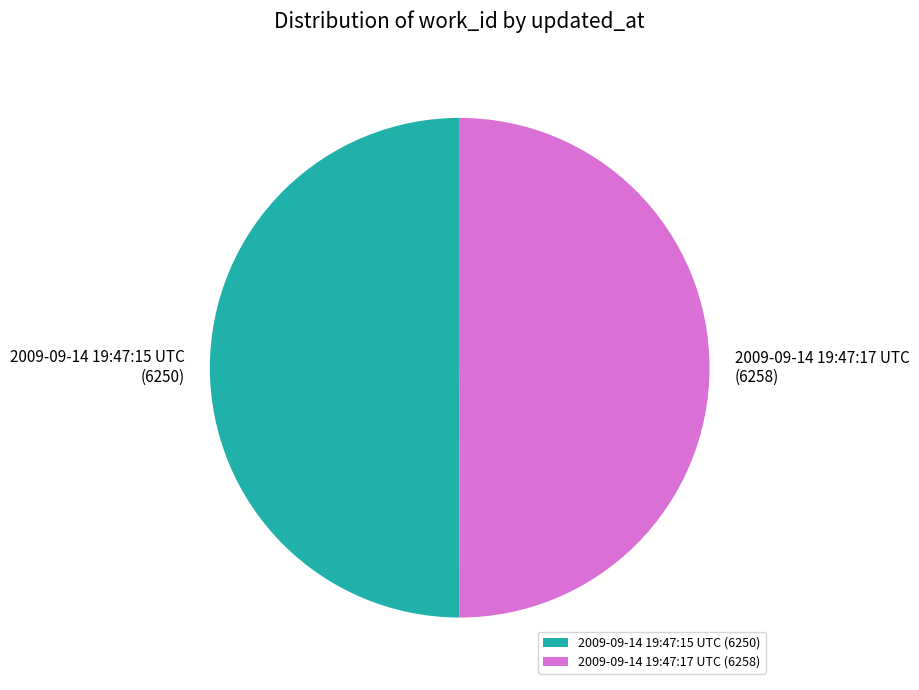

Is it true that 2009-09-14 19:47:15 UTC is 36% of the pie?

False